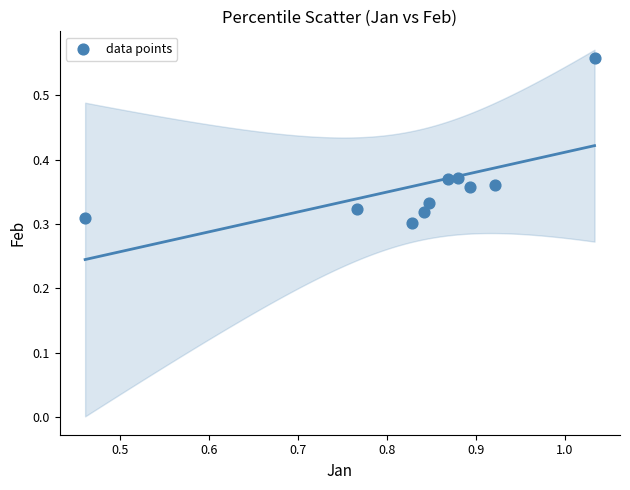

What is the average X value?

0.8